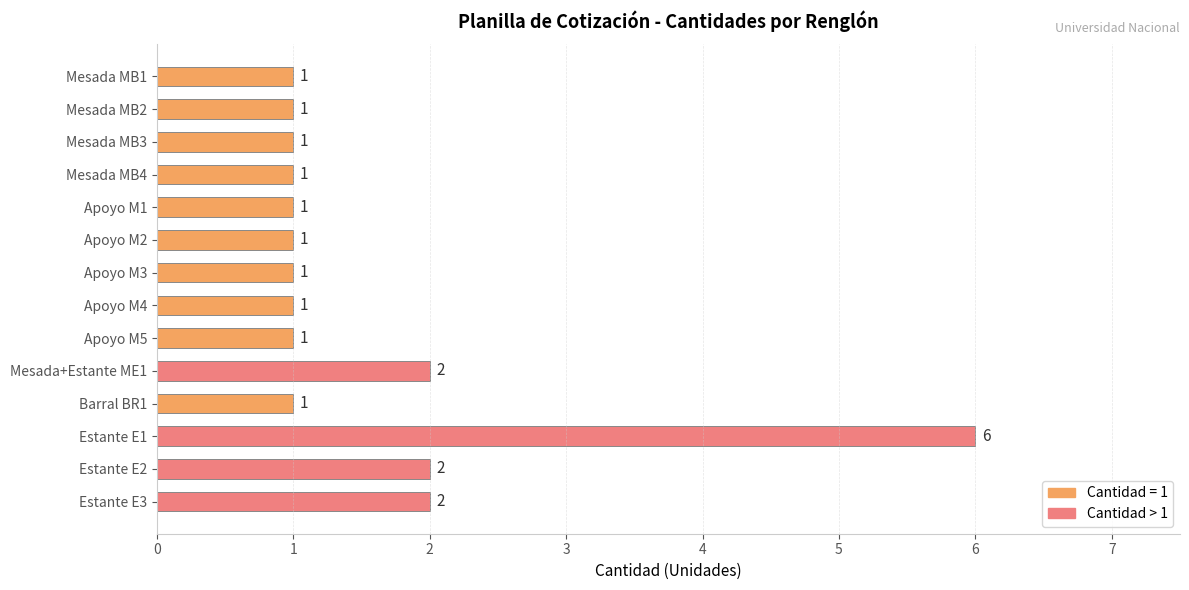

What is the difference between the maximum and minimum values?

5